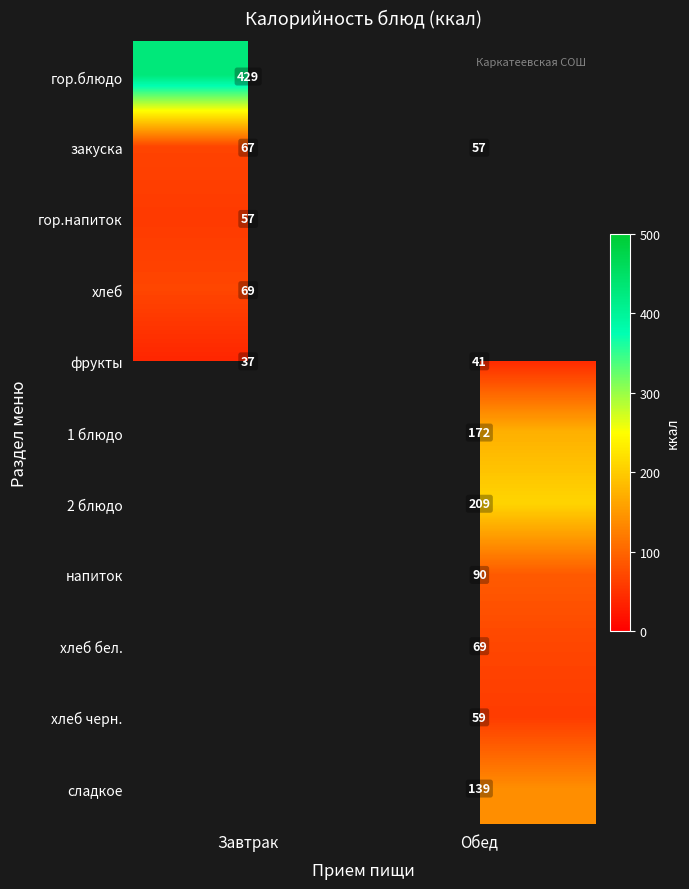

Which label corresponds to the smallest value in the chart?

Завтрак